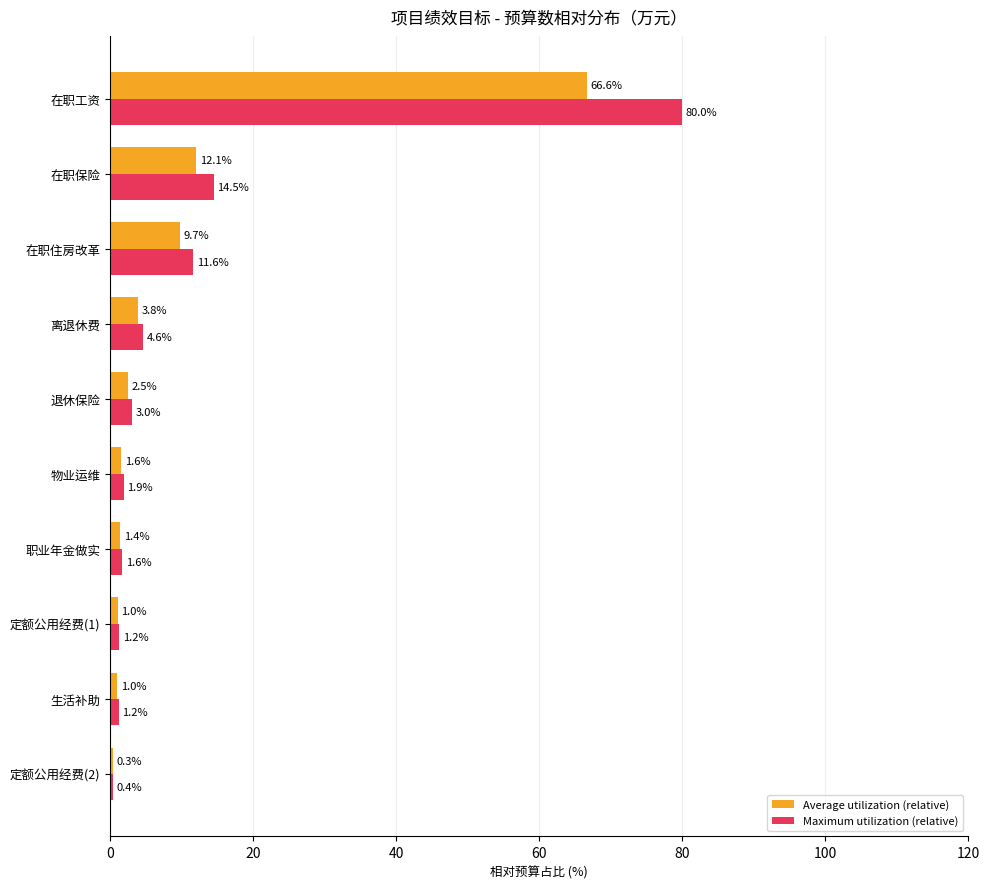

At which category does the chart reach its peak across all series?

在职工资